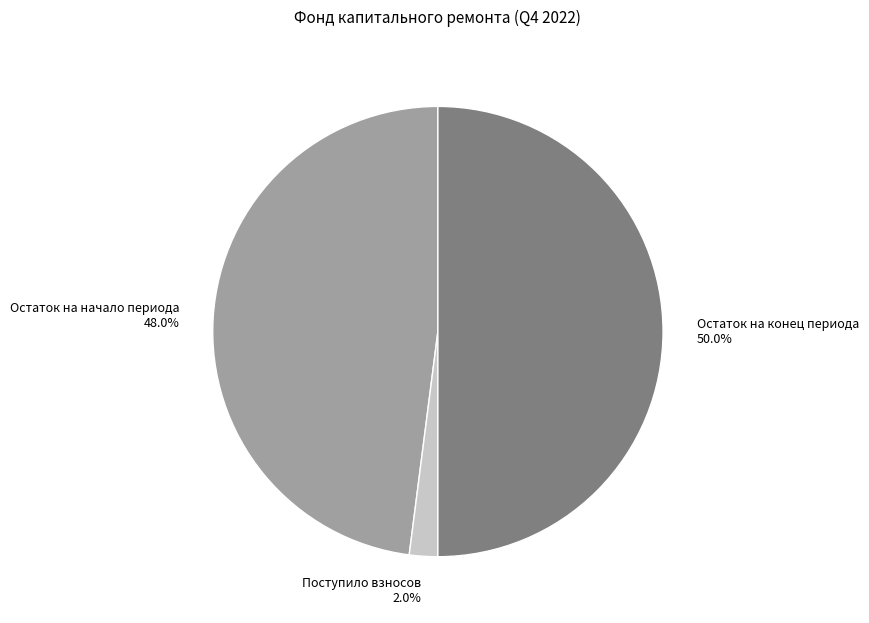

What percentage is NOT represented by Поступило взносов?

98.0%